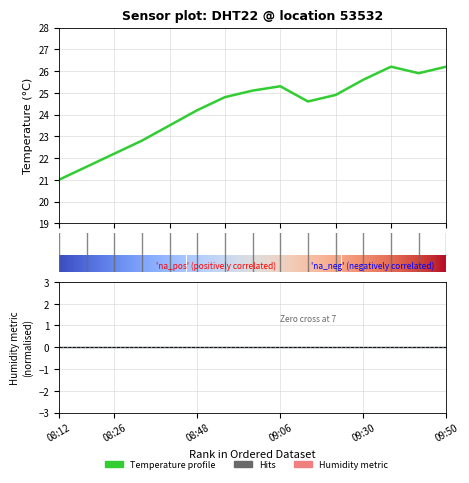

Is this an area chart (filled region under the line)?

No